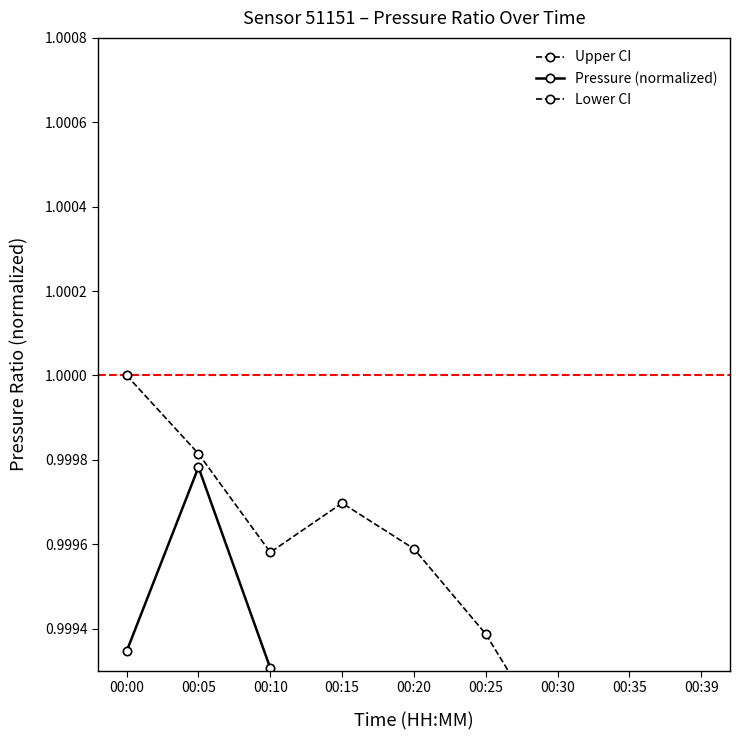

What are all the series names shown in the legend?

Upper CI, Pressure (normalized), Lower CI